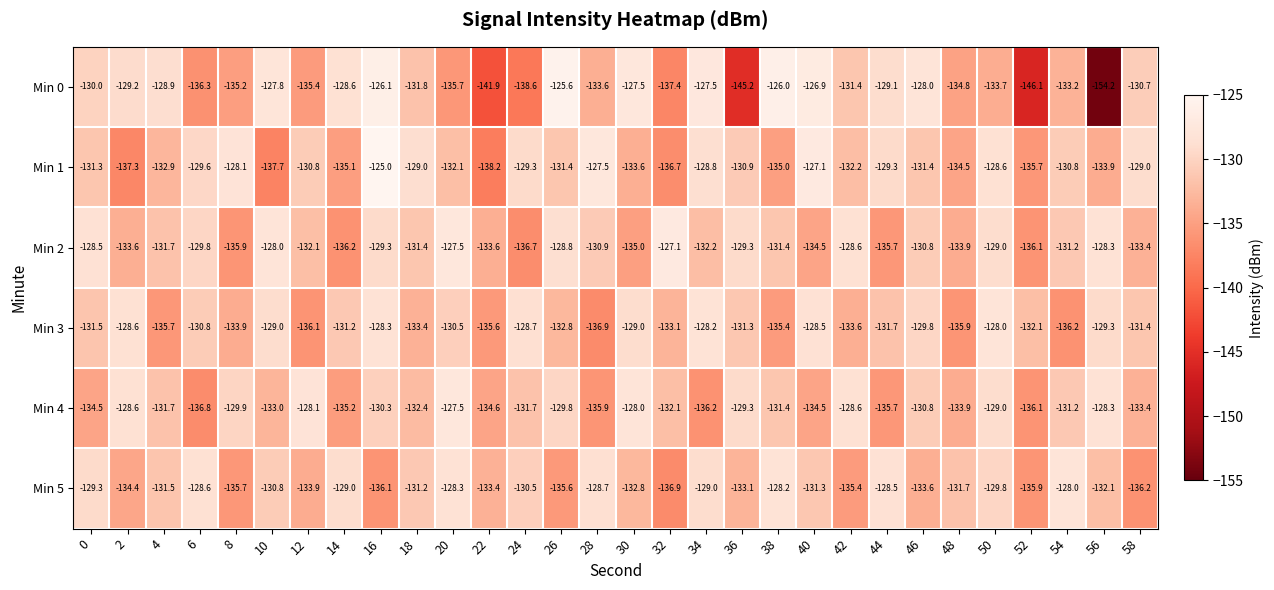

What is the spread (max minus min) of values at 36?

15.9